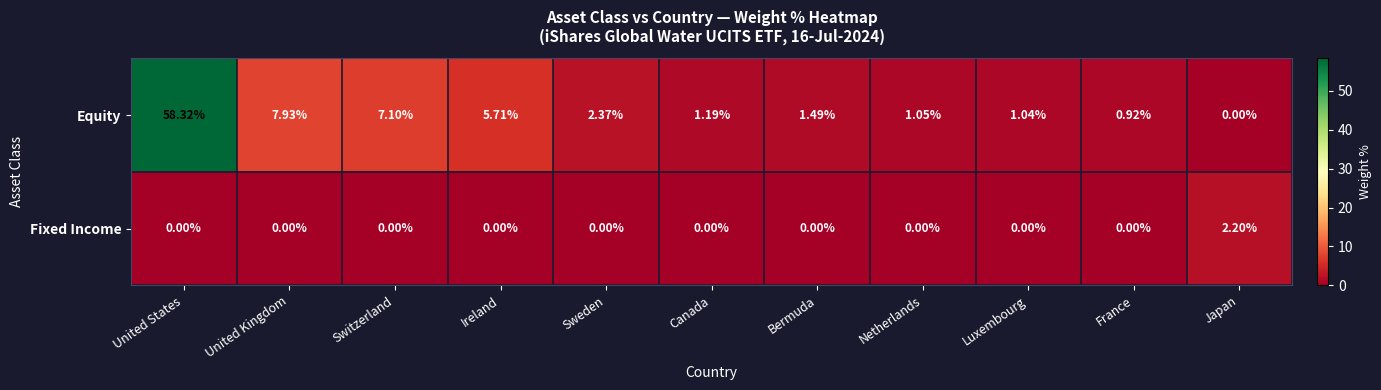

At which category is the sum across all series the highest?

United States